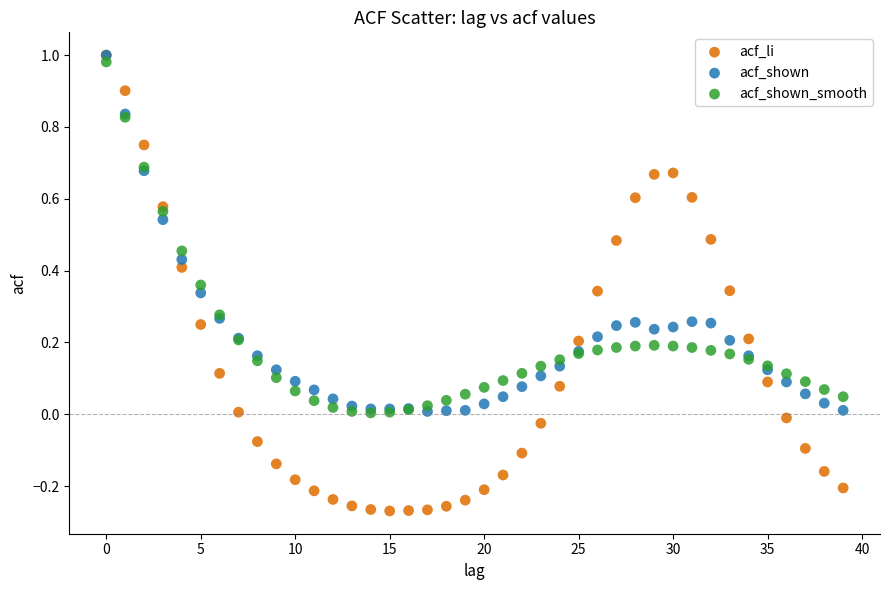

Which series reaches the minimum Y coordinate?

acf_li